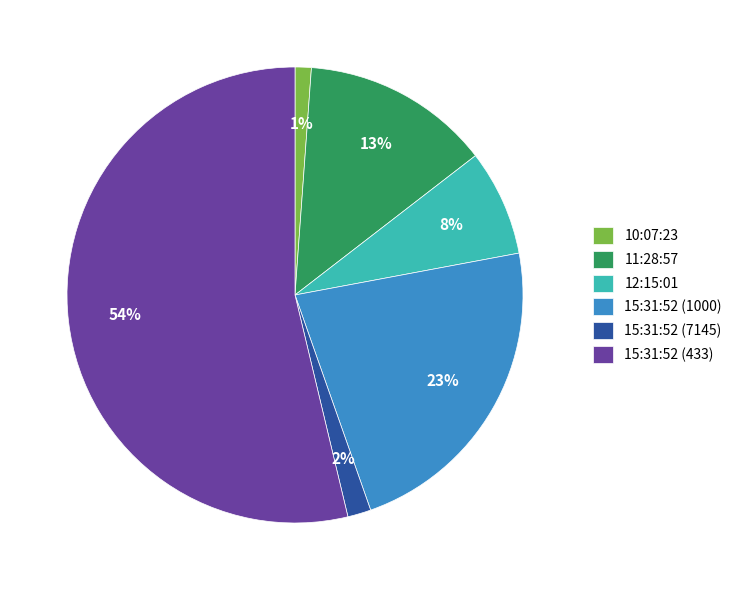

Combined, do 15:31:52 (1000) and 15:31:52 (433) account for over 50%?

Yes